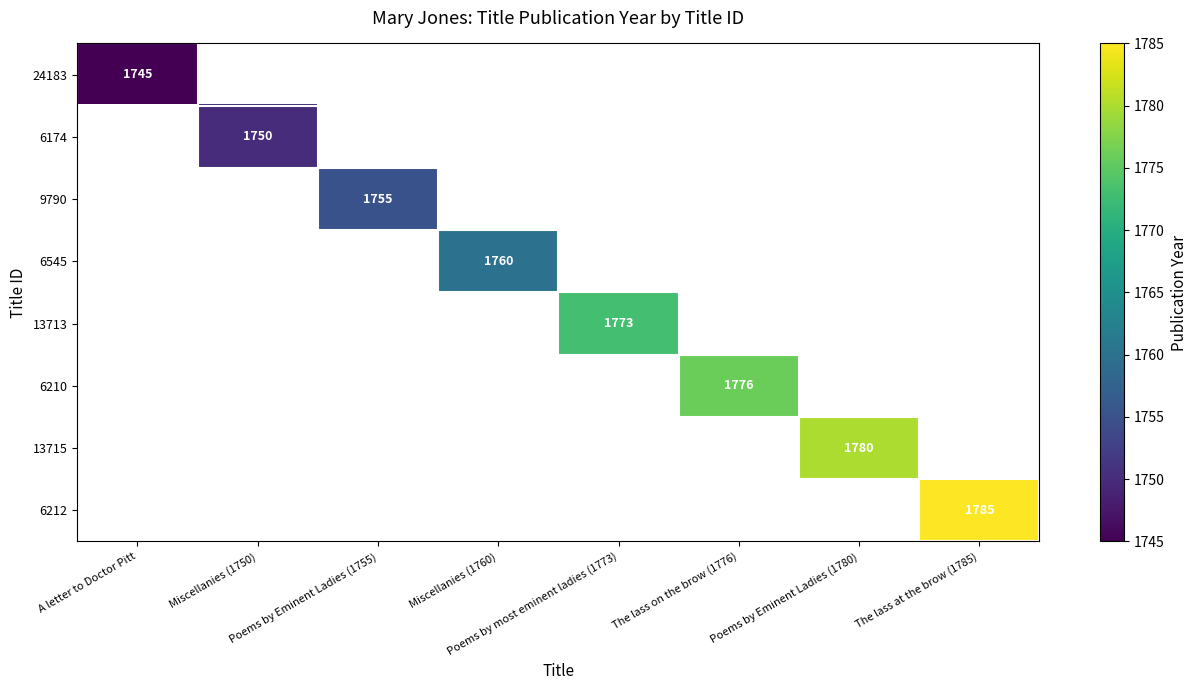

Between Poems by Eminent Ladies (1780) and The lass at the brow (1785), which is larger?

The lass at the brow (1785)